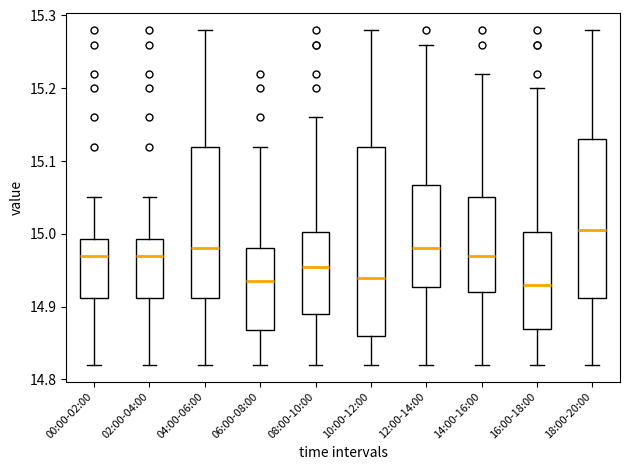

Reading left to right, read every box against the y-axis: the position of its median line, the range the box covers, and the ends of its whiskers. The values are not printed on the chart, so give them approximately, as read against the axis.

00:00-02:00: median 14.97, box 14.91 to 14.99, whiskers 14.82 to 15.05
02:00-04:00: median 14.97, box 14.91 to 14.99, whiskers 14.82 to 15.05
04:00-06:00: median 14.98, box 14.91 to 15.12, whiskers 14.82 to 15.28
06:00-08:00: median 14.94, box 14.87 to 14.98, whiskers 14.82 to 15.12
08:00-10:00: median 14.96, box 14.89 to 15.00, whiskers 14.82 to 15.16
10:00-12:00: median 14.94, box 14.86 to 15.12, whiskers 14.82 to 15.28
12:00-14:00: median 14.98, box 14.93 to 15.07, whiskers 14.82 to 15.26
14:00-16:00: median 14.97, box 14.92 to 15.05, whiskers 14.82 to 15.22
16:00-18:00: median 14.93, box 14.87 to 15.00, whiskers 14.82 to 15.20
18:00-20:00: median 15.01, box 14.91 to 15.13, whiskers 14.82 to 15.28